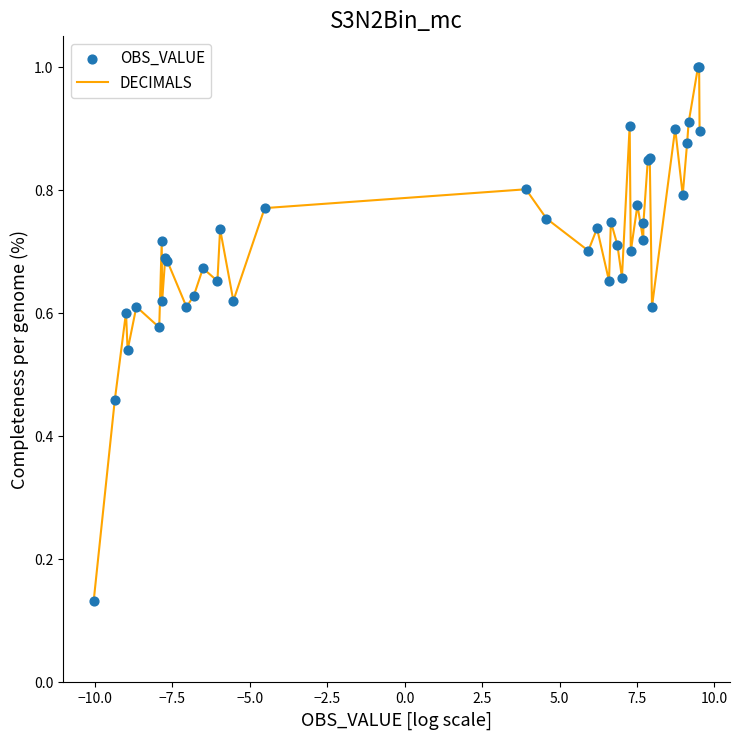

What is the greatest value displayed?

1.0